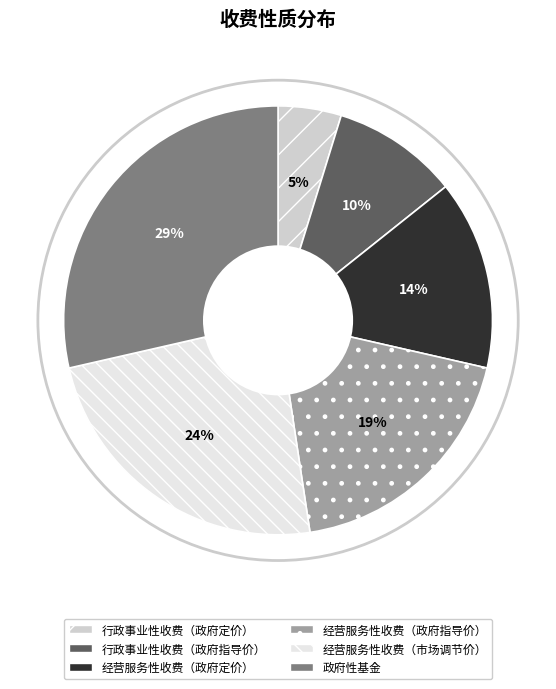

Count the number of slices in the pie.

6